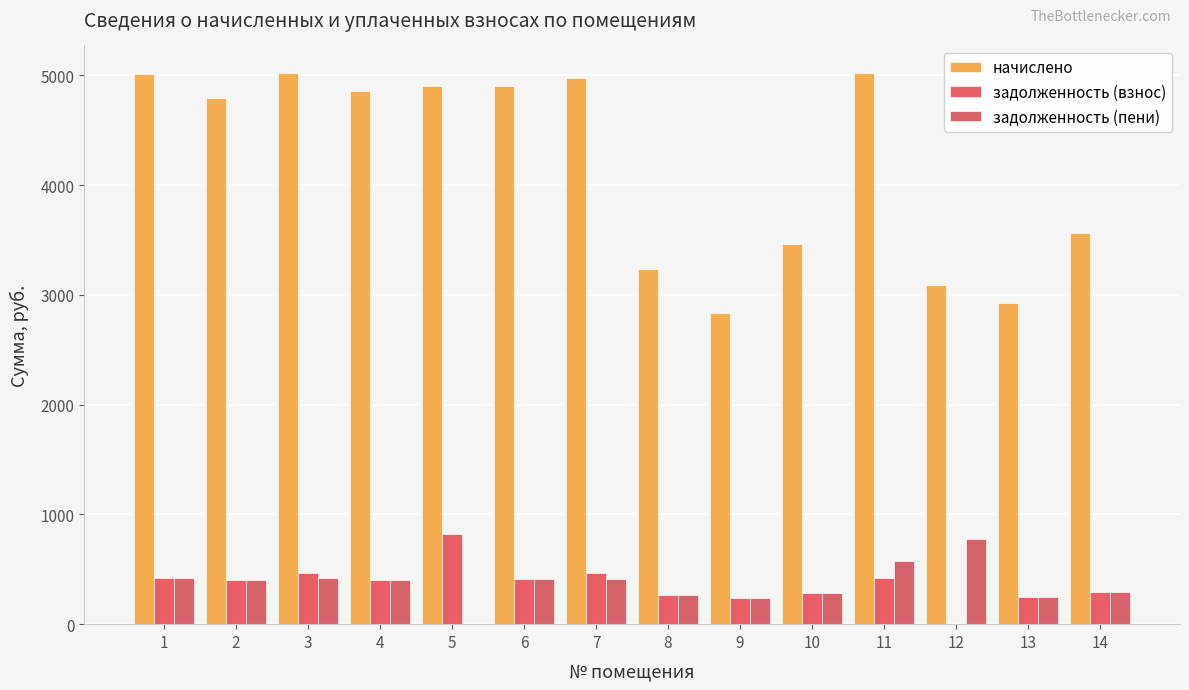

True or false: задолженность (взнос) has a value of 509.2 at 12.

False